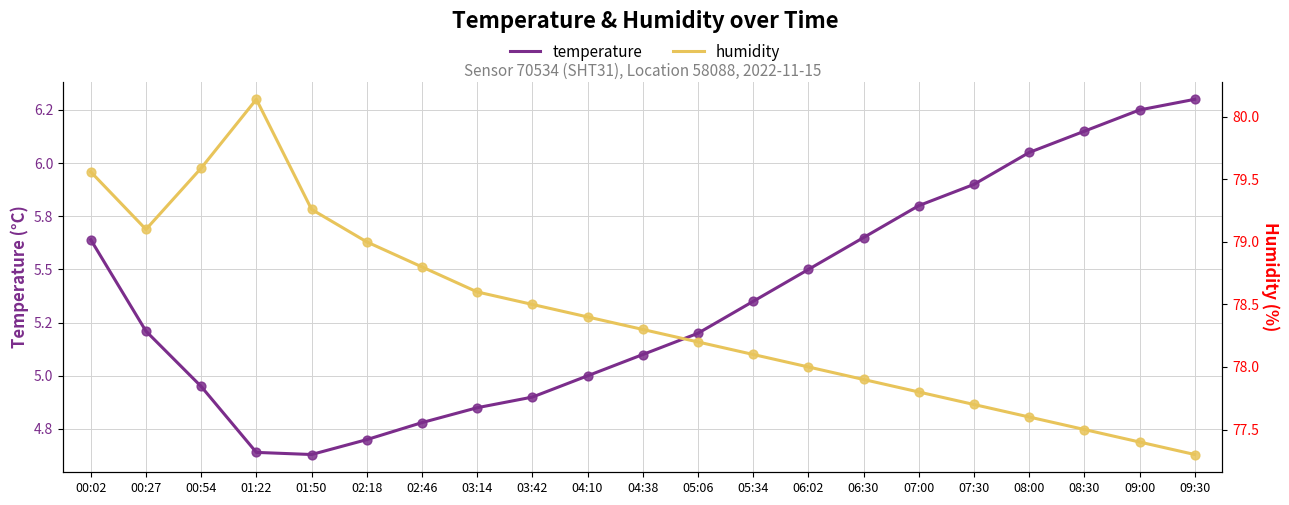

Which series contains the highest Y value?

humidity